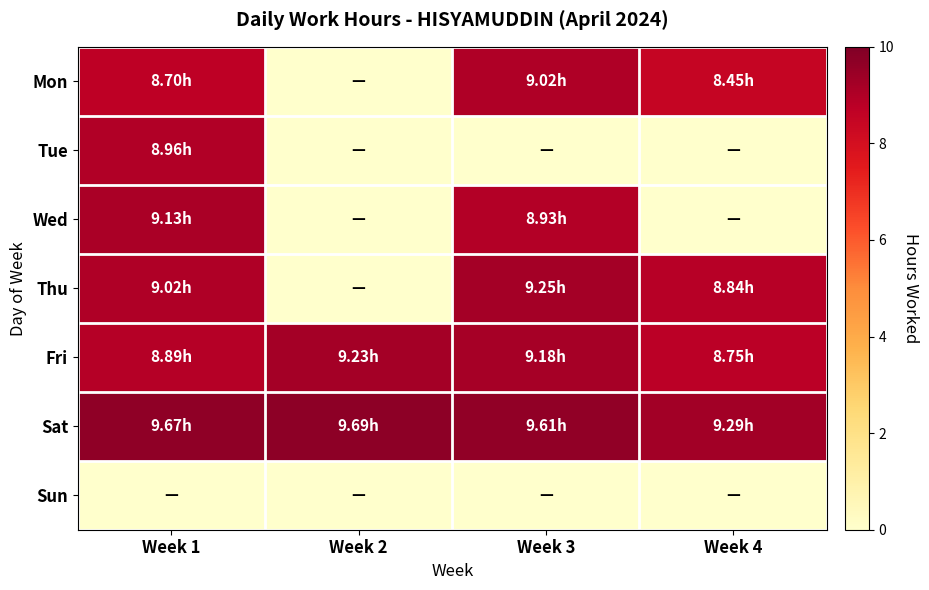

Reading left to right, transcribe all the data shown in this chart.

Mon: Week 1=8.7	Week 2=0.0	Week 3=9.0	Week 4=8.4
Tue: Week 1=9.0	Week 2=0.0	Week 3=0.0	Week 4=0.0
Wed: Week 1=9.1	Week 2=0.0	Week 3=8.9	Week 4=0.0
Thu: Week 1=9.0	Week 2=0.0	Week 3=9.2	Week 4=8.8
Fri: Week 1=8.9	Week 2=9.2	Week 3=9.2	Week 4=8.8
Sat: Week 1=9.7	Week 2=9.7	Week 3=9.6	Week 4=9.3
Sun: Week 1=0.0	Week 2=0.0	Week 3=0.0	Week 4=0.0